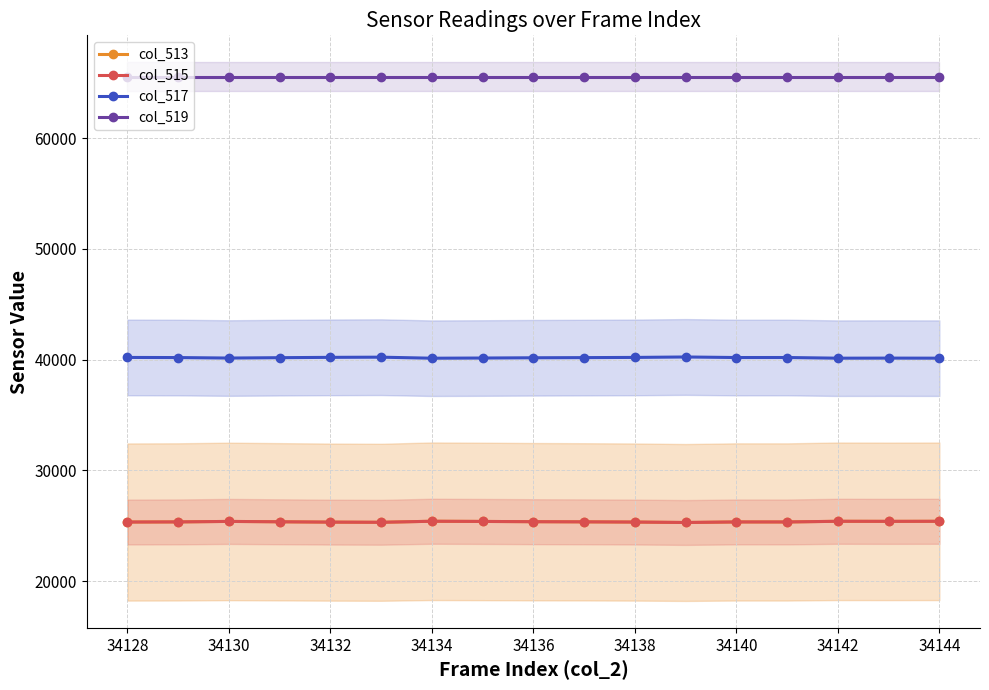

What is the spread (max minus min) of values at 34136?

40167